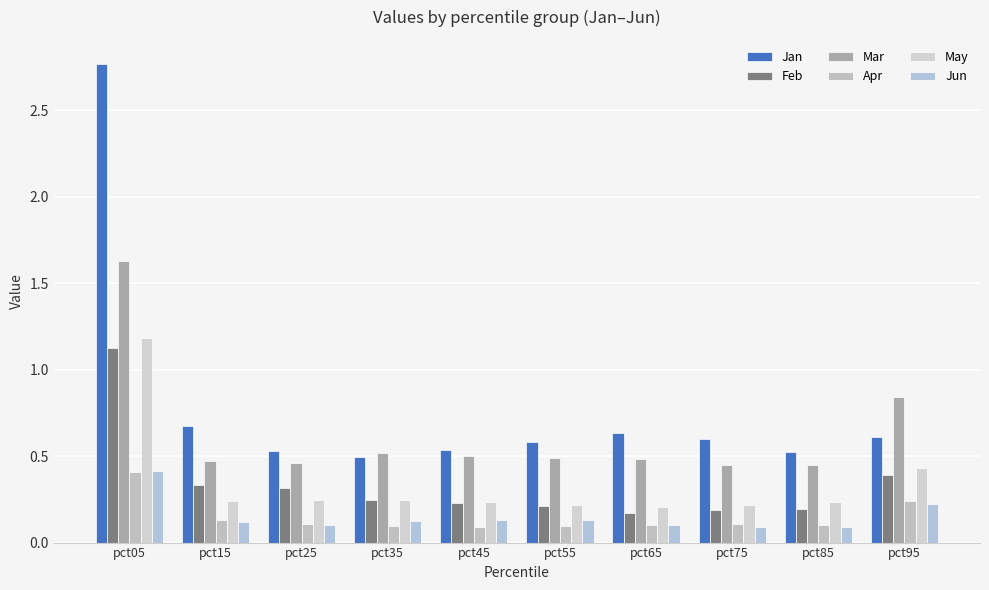

What is the difference between the May values at pct95 and pct35?

0.2